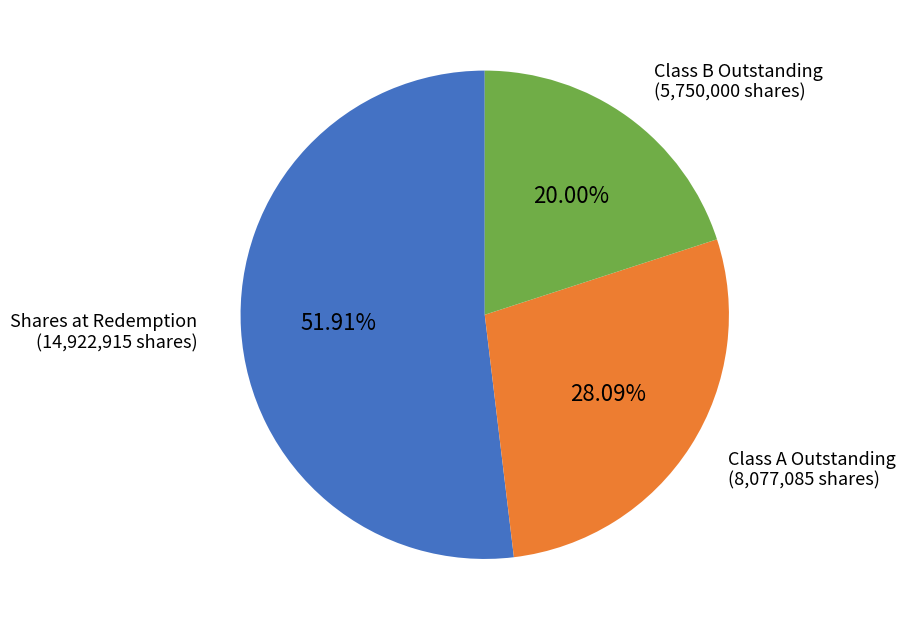

Does any single category account for the majority?

Yes